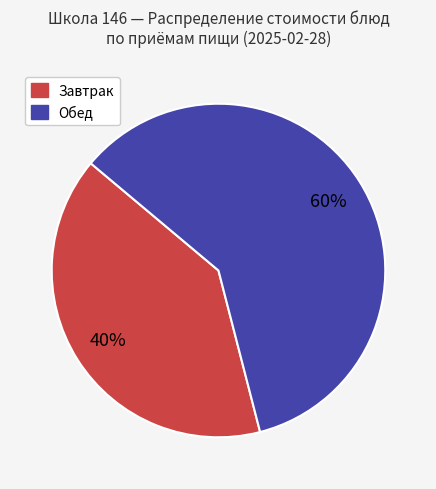

To the nearest percent, what is the average slice percentage?

50%